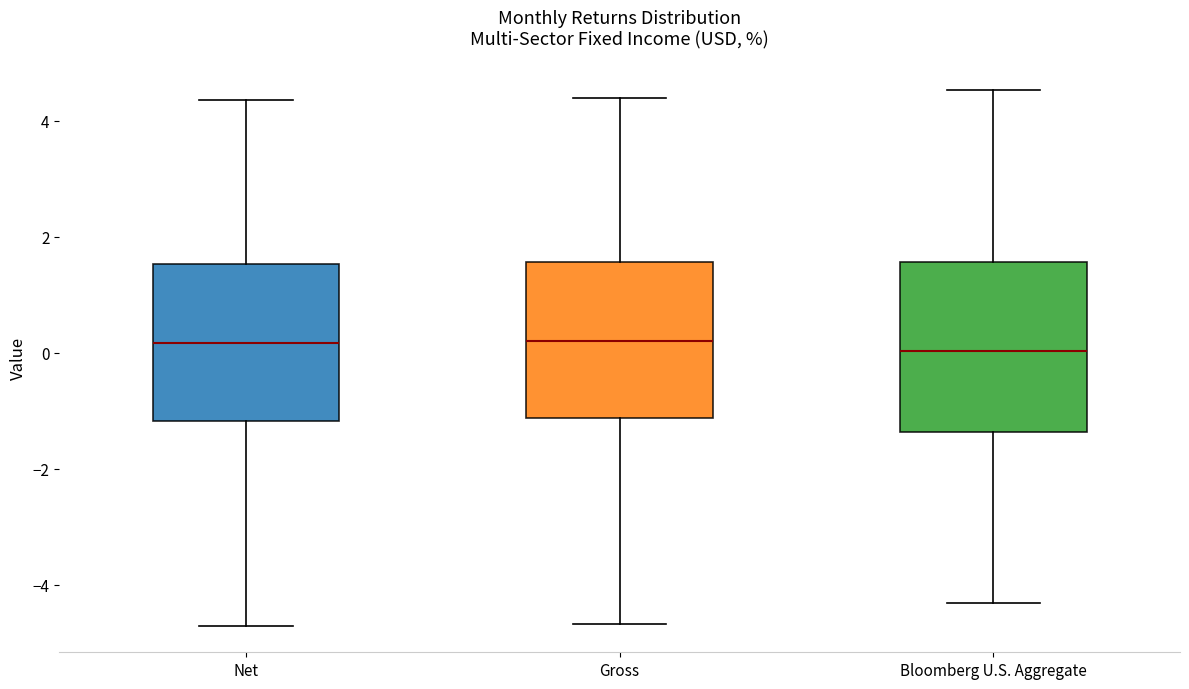

Reading left to right, transcribe this box plot: for each box, give where its median line is, the range the box spans, and where its two whiskers end, as read against the y-axis. The values are not printed on the chart, so give them approximately, as read against the axis.

Net: median 0.2, box -1.2 to 1.6, whiskers -4.6 to 4.4
Gross: median 0.2, box -1.2 to 1.6, whiskers -4.6 to 4.4
Bloomberg U.S. Aggregate: median 0.0, box -1.4 to 1.6, whiskers -4.4 to 4.6